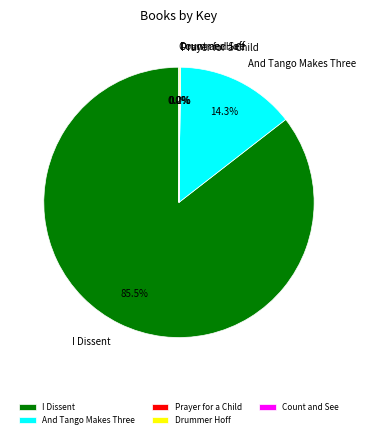

Which category has the biggest portion of the pie?

I Dissent